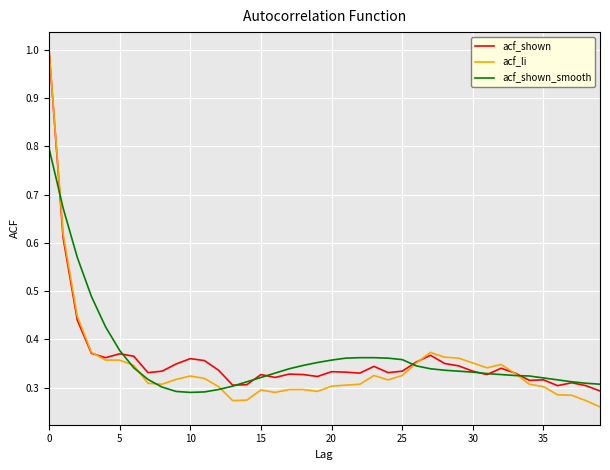

Which series has the largest range (max minus min)?

acf_li